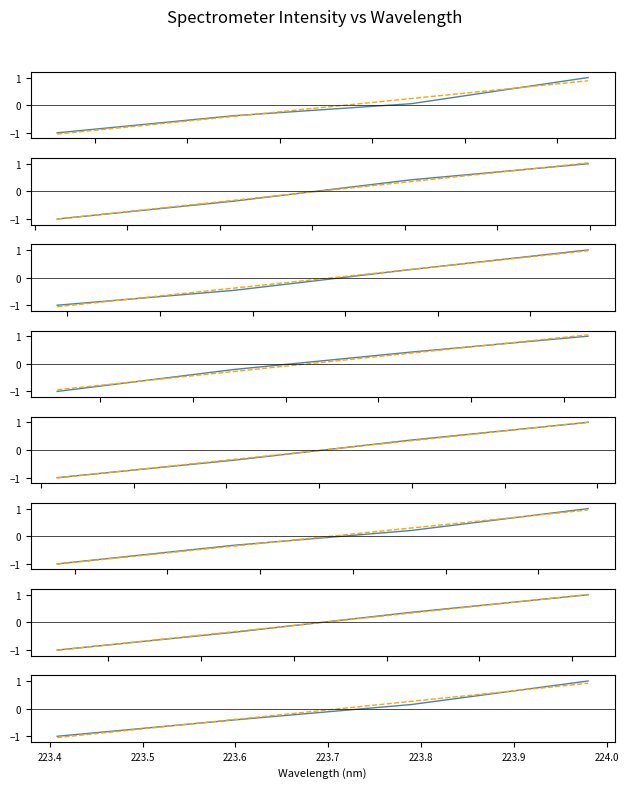

What is the value of the Trend point at the 3rd from the left?

0.3